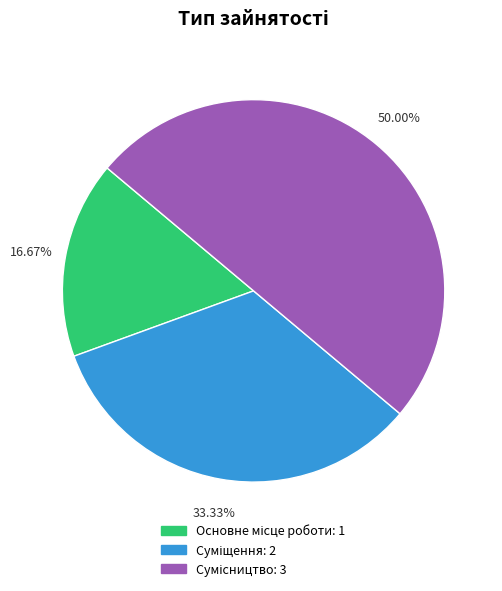

To the nearest percent, what portion does Суміщення represent?

33%